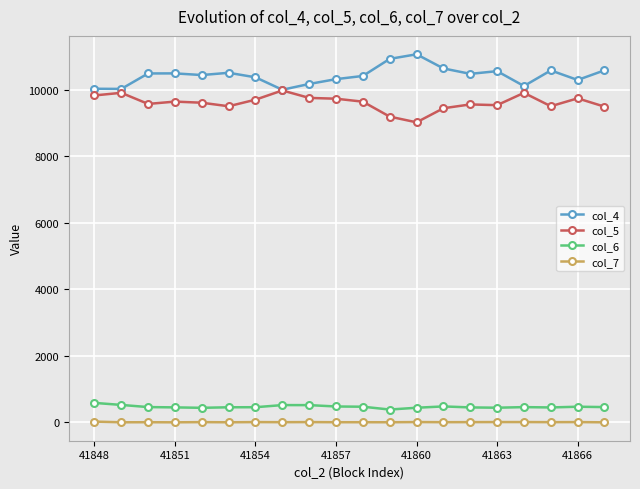

List the series in order of their peak value, lowest first.

col_7, col_6, col_5, col_4